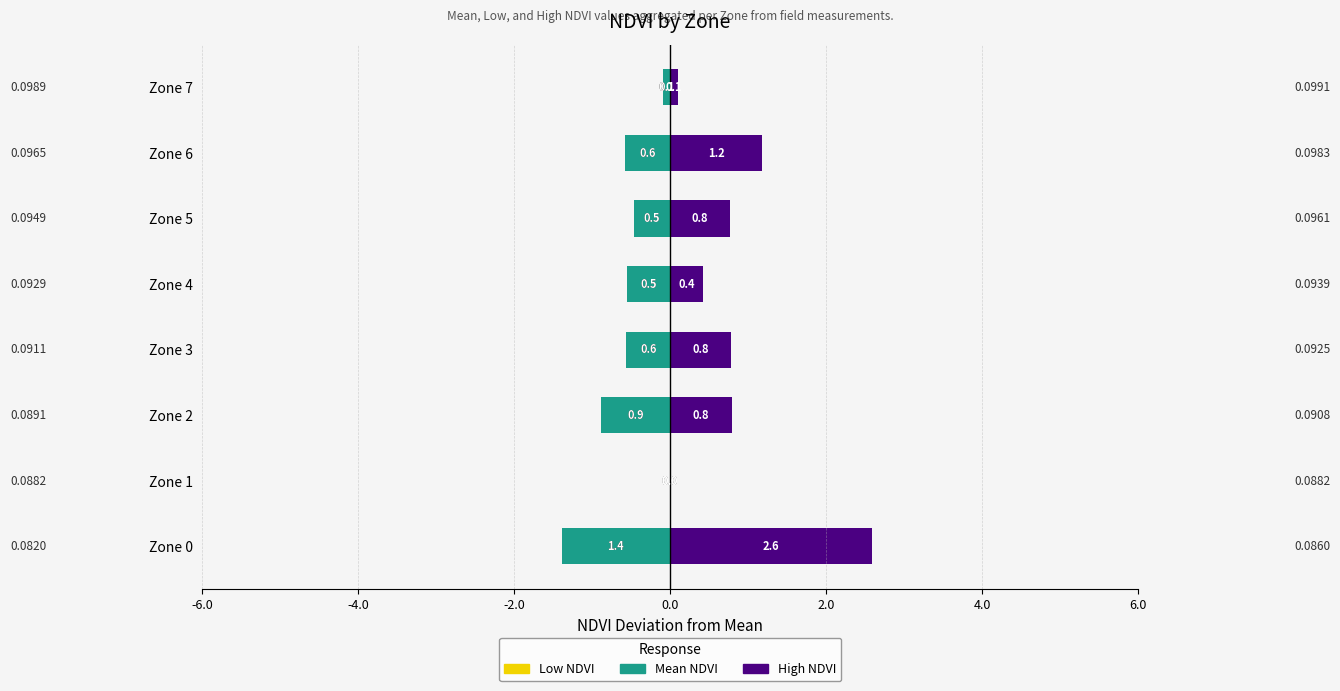

How many positive values does the Mean NDVI series have?

7